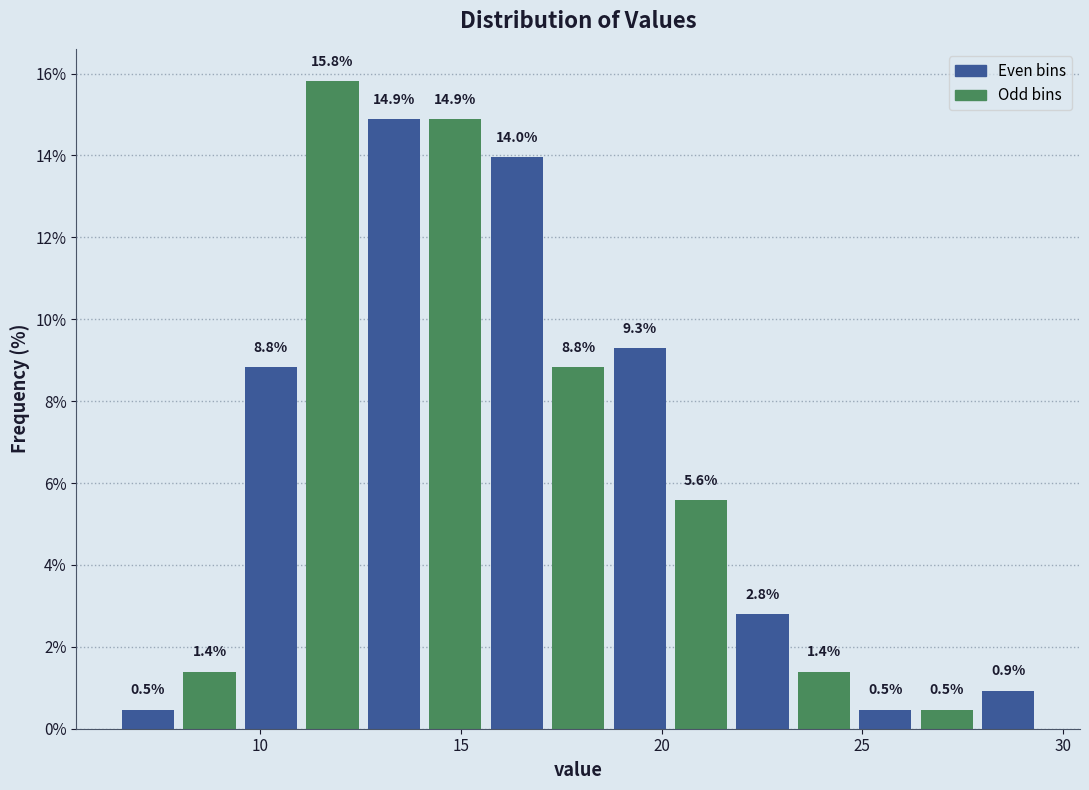

Read against the x-axis, roughly where is the centre of the tallest bar?

12.0